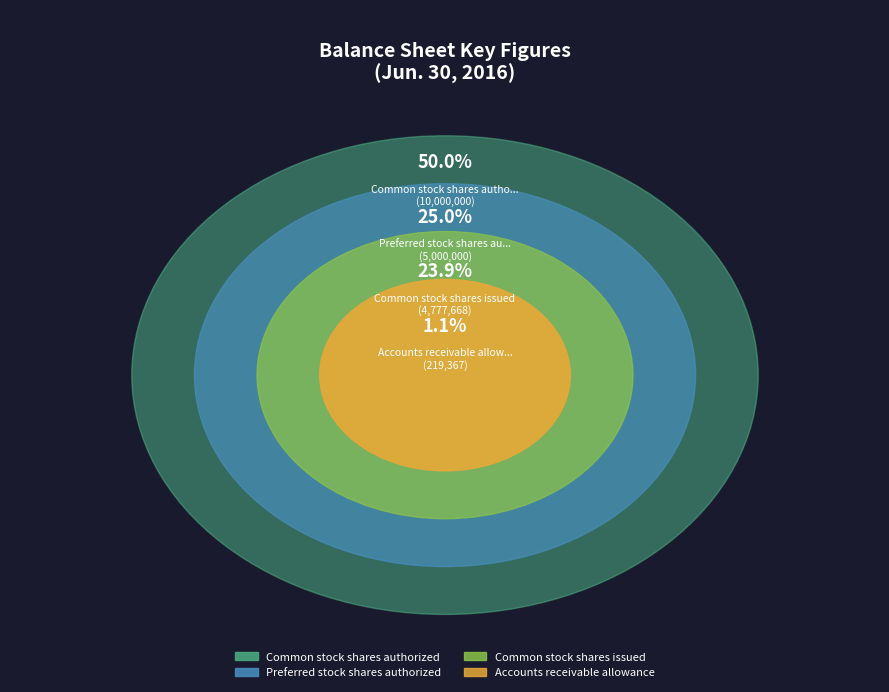

What is the majority slice?

Common stock shares authorized